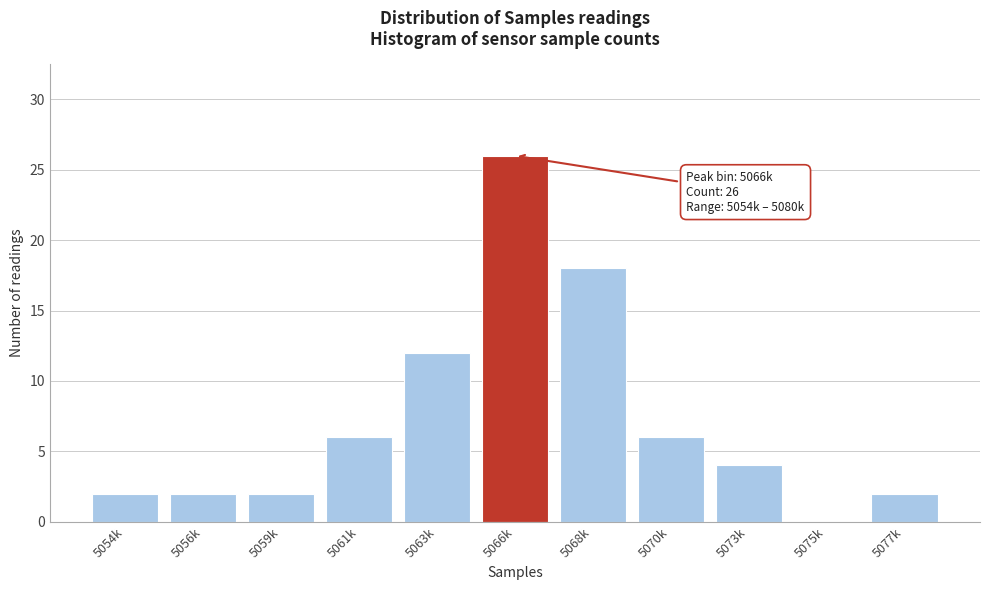

Reading right to left, what are all the values shown in this chart?

5077k=2	5075k=0	5073k=4	5070k=6	5068k=18	5066k=26	5063k=12	5061k=6	5059k=2	5056k=2	5054k=2